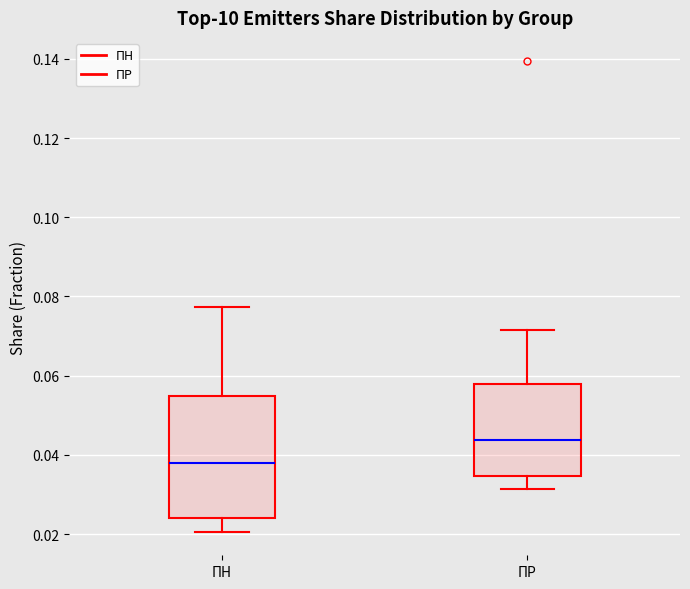

Where is the lower edge of the box for ПН on the y-axis? The values are not printed on the chart, so give them approximately, as read against the axis.

0.024